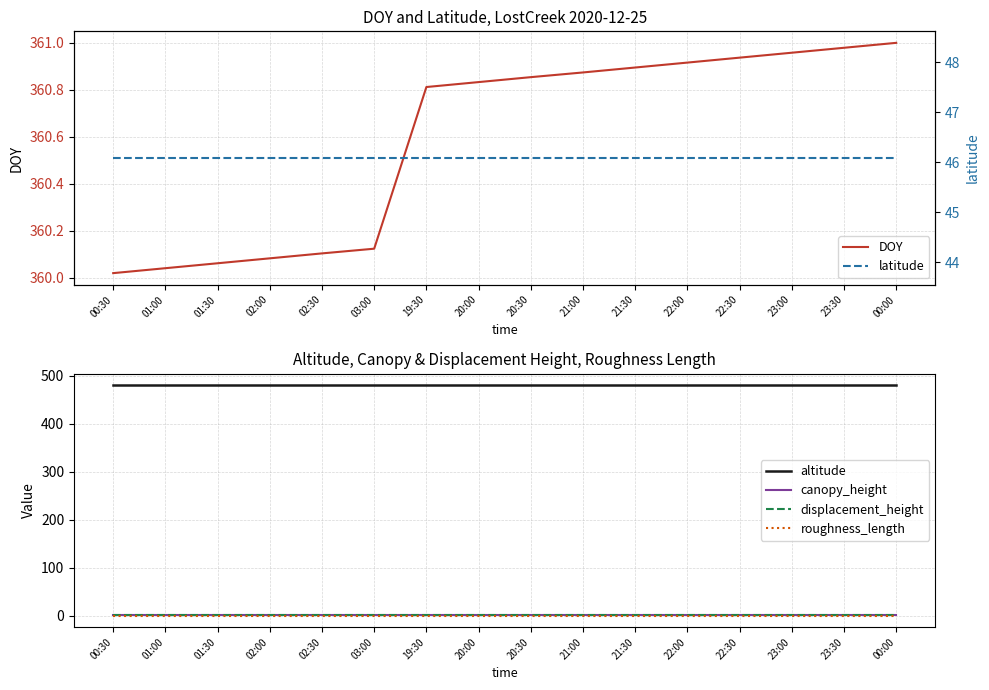

True or false: canopy_height and roughness_length cross at least once.

False